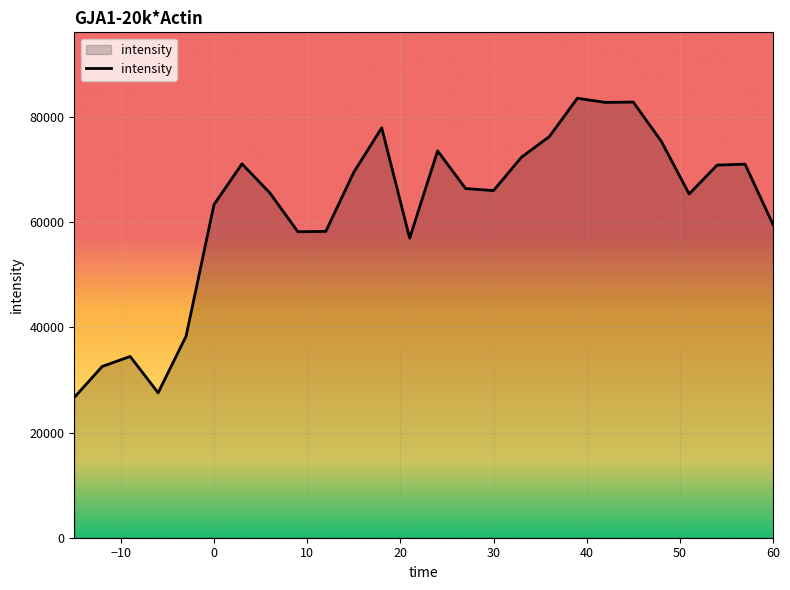

What is the greatest value displayed?

83614.2